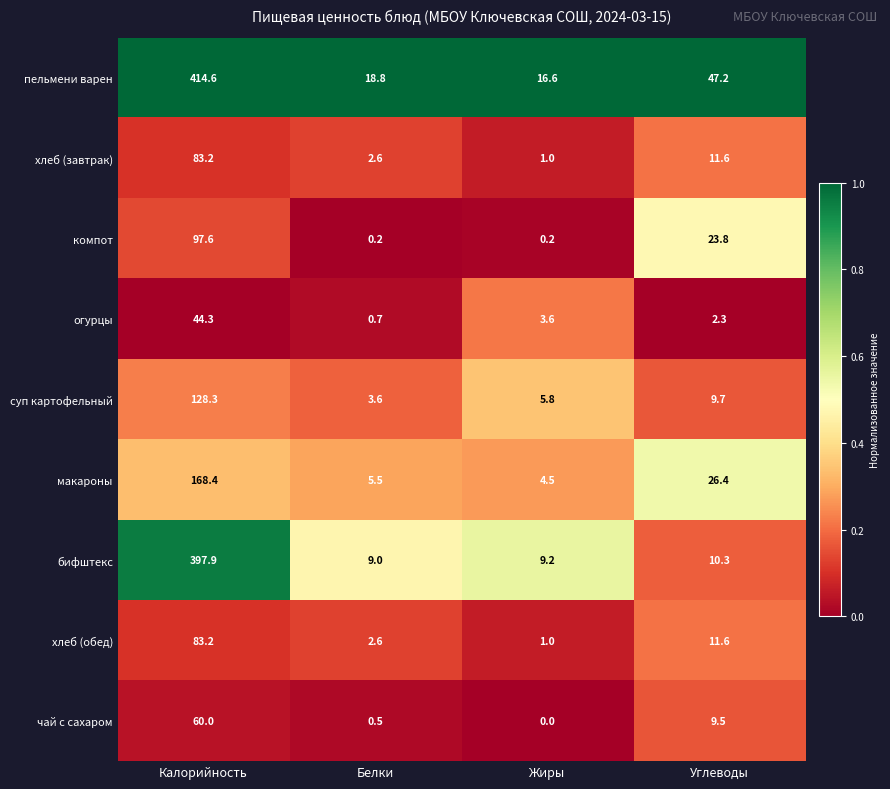

At which category does the chart reach its peak across all series?

Калорийность